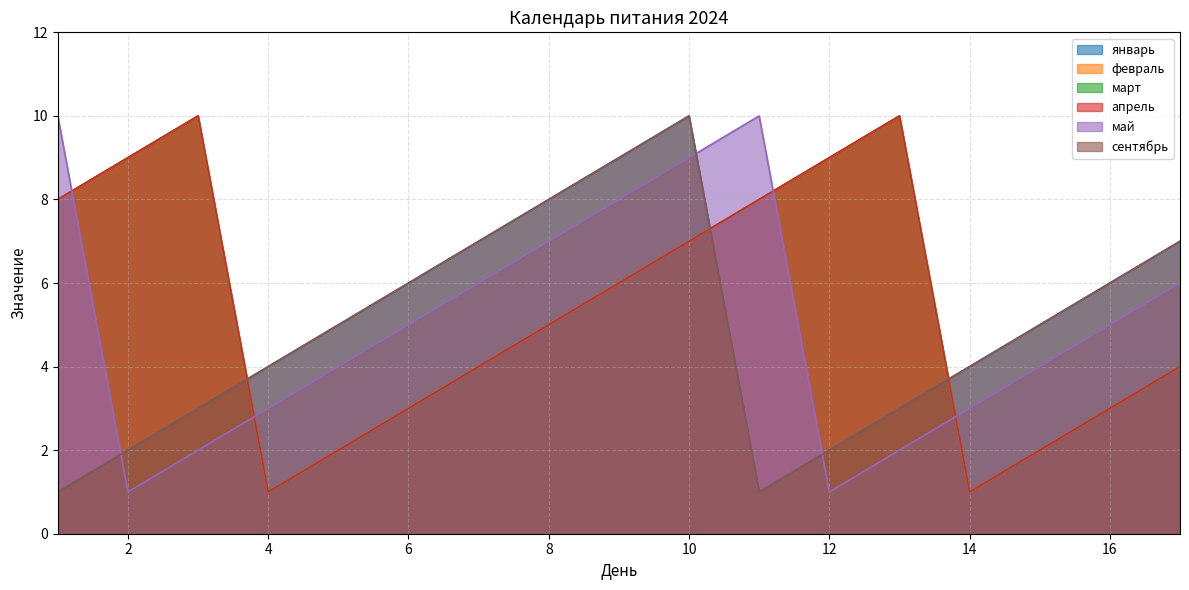

What is the highest value of the февраль series?

10